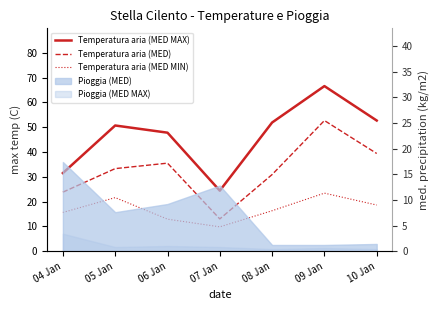

What is the minimum value shown in the chart?

9.8